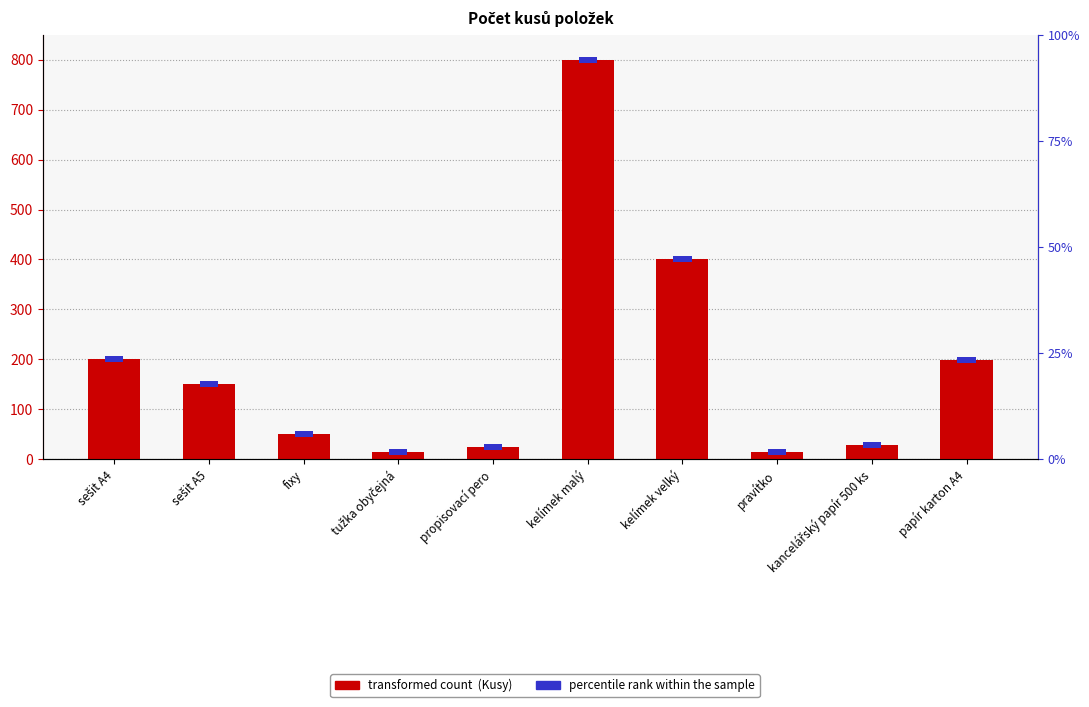

Reading left to right, what are all the values shown in this chart?

200	150	50	14	25	800	401	14	29	198